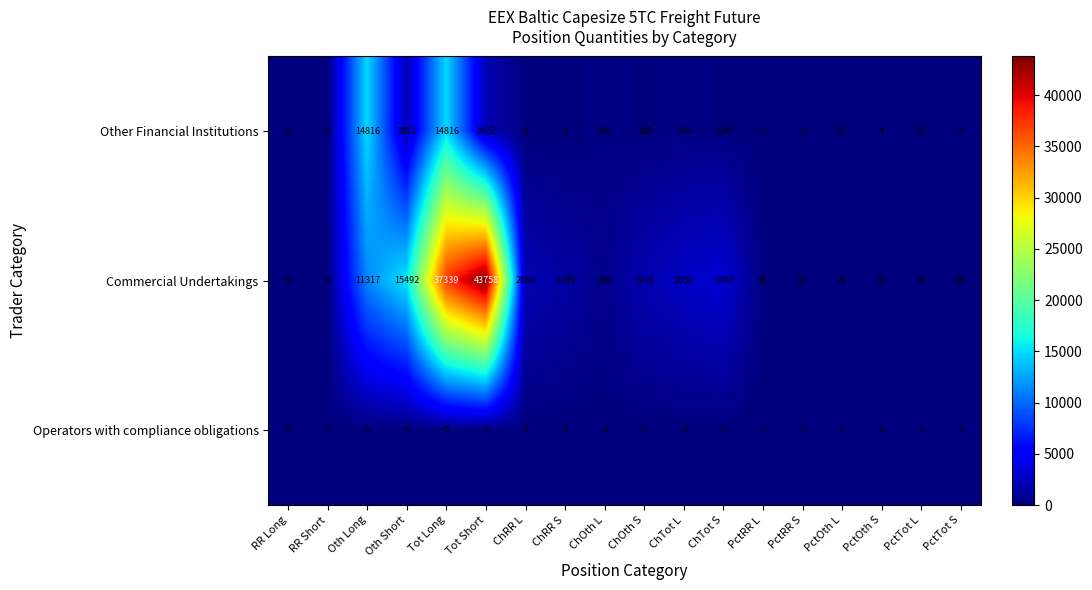

Which category has the highest value in the Commercial Undertakings series?

Tot Short